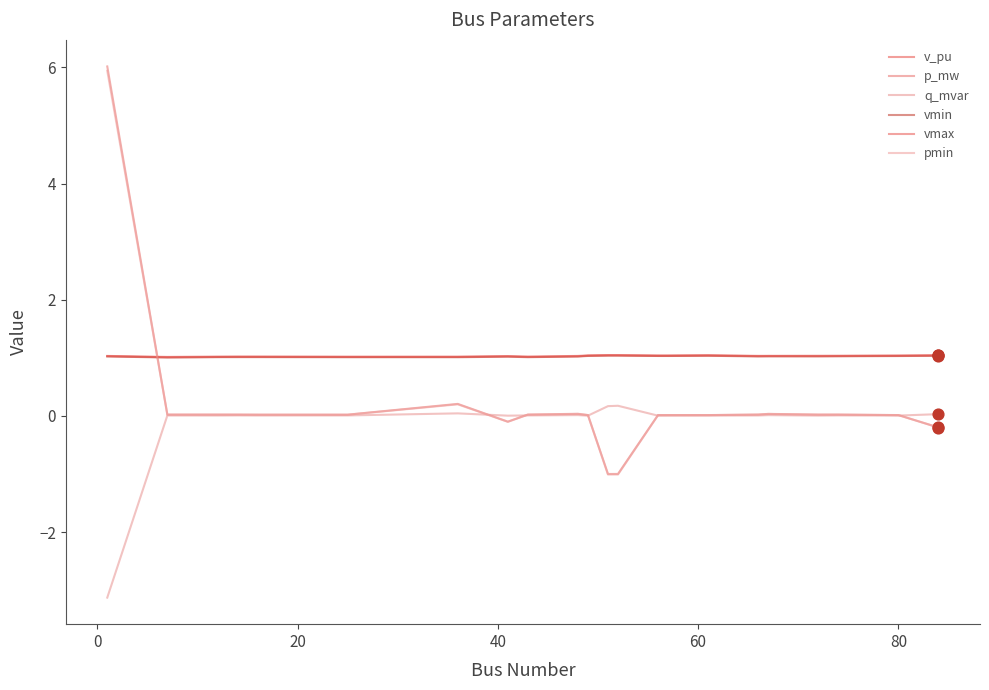

At how many categories does at least one series exceed 3?

1